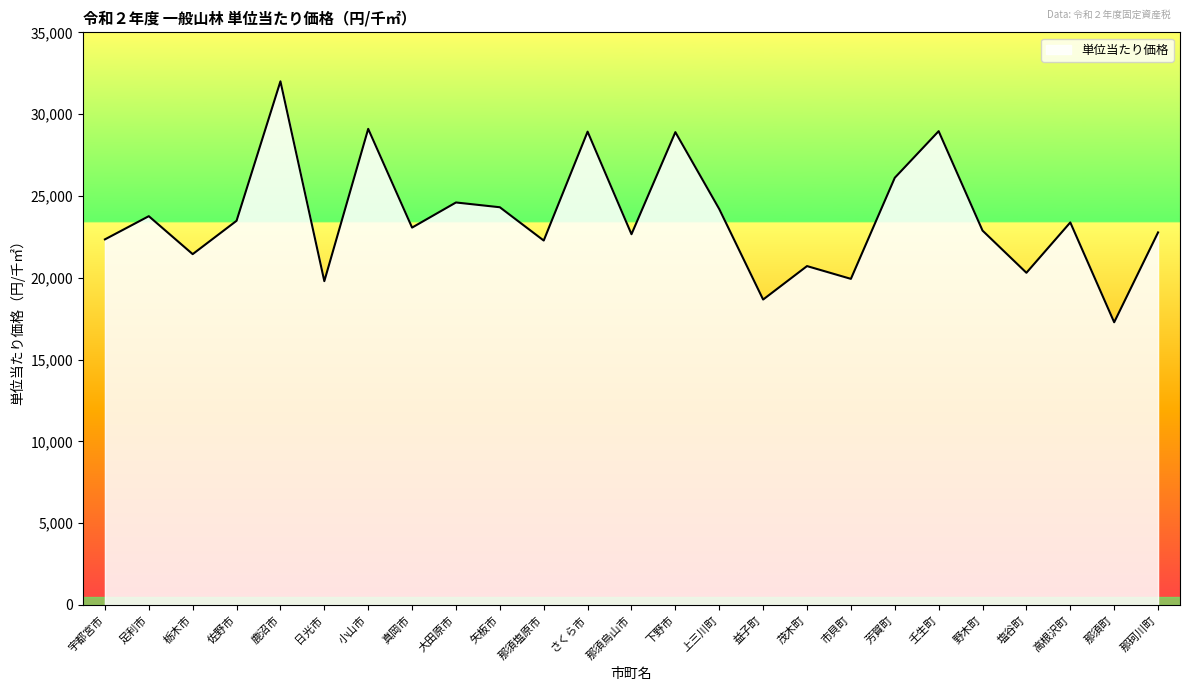

What is the change in value from 栃木市 to 真岡市?

+1623